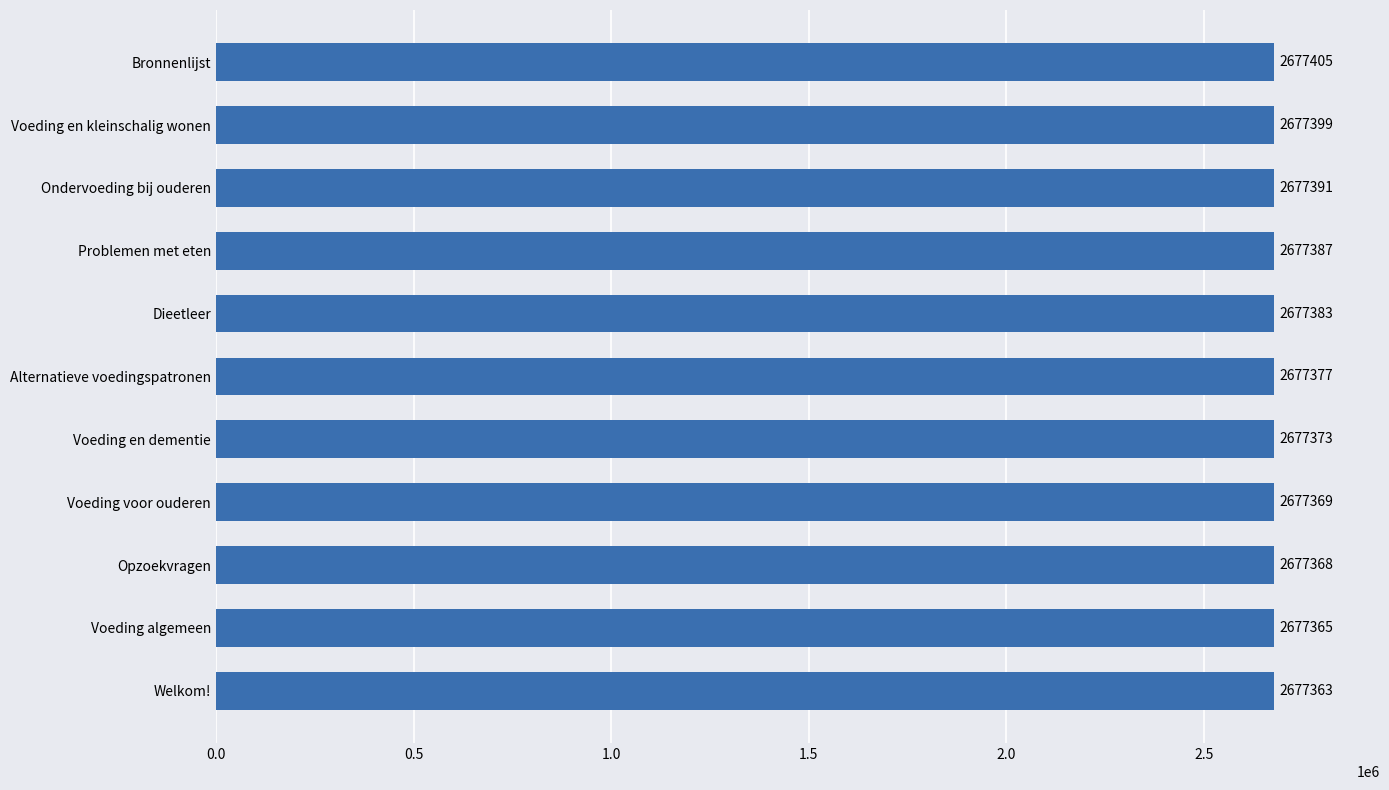

What is the maximum value shown in the chart?

2677405